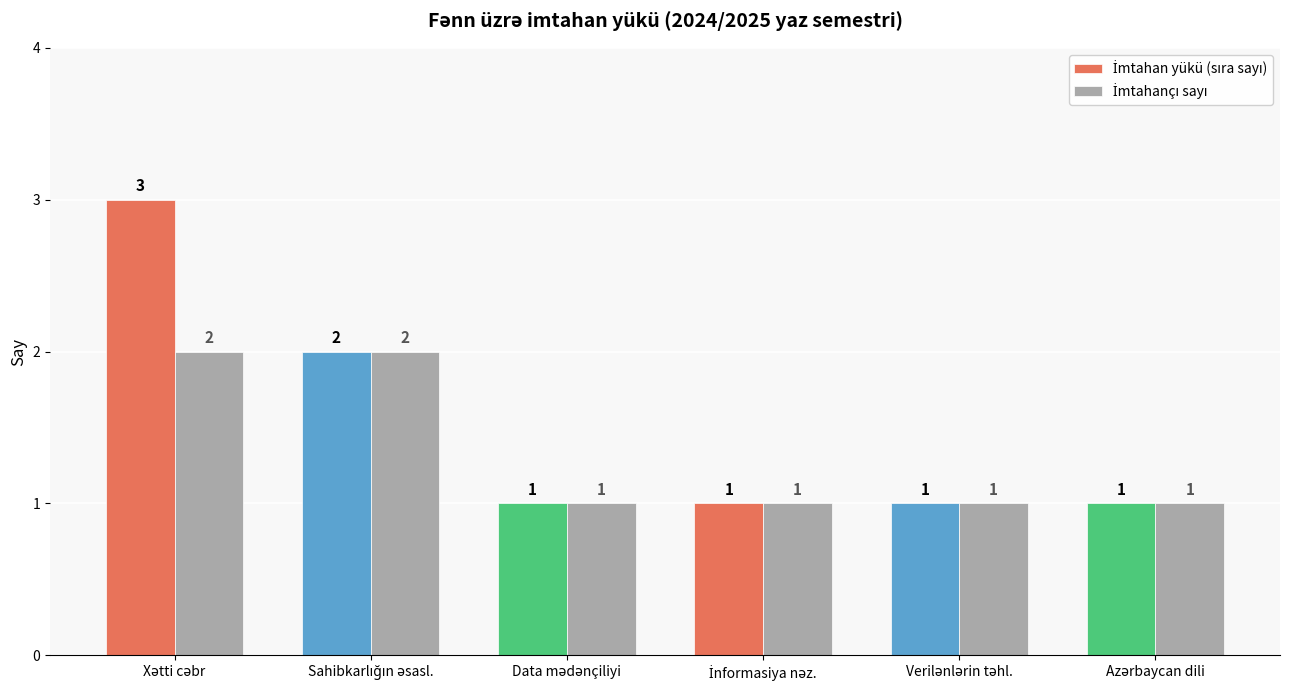

Between Azərbaycan dili and Sahibkarlığın əsasl., which is larger?

Sahibkarlığın əsasl.